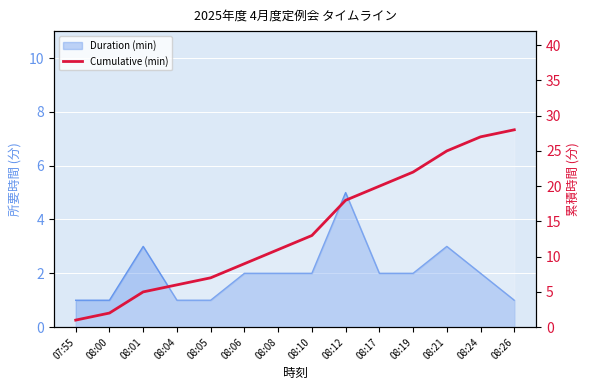

How many data points are above 13?

6